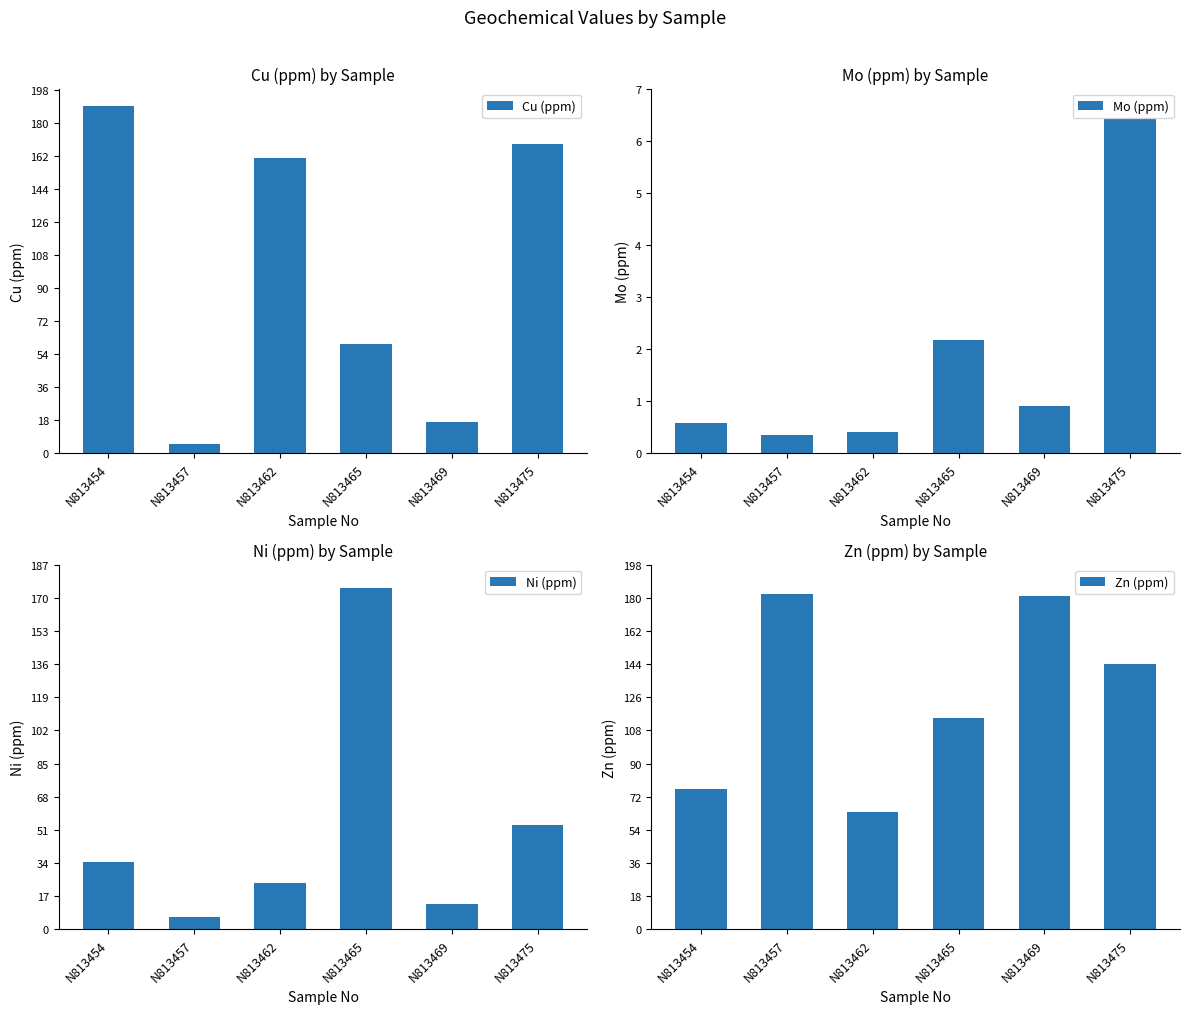

List the series in order of their peak value, lowest first.

Mo (ppm), Ni (ppm), Zn (ppm), Cu (ppm)